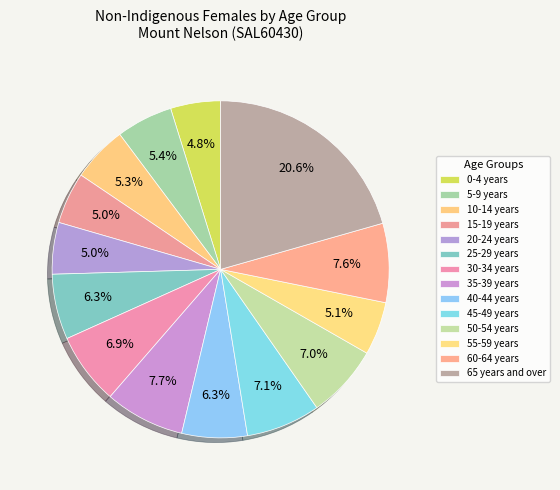

How many segments does this pie chart have?

14